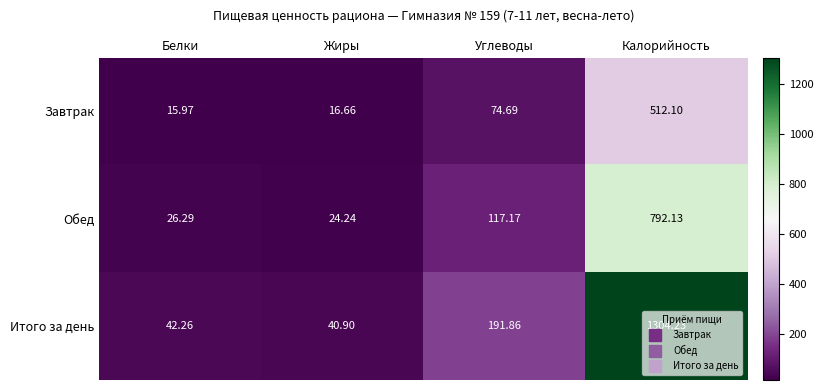

Rank the series by their maximum value, from lowest to highest.

Завтрак, Обед, Итого за день